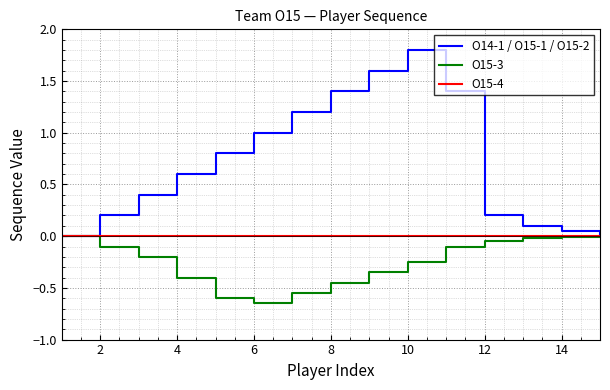

What is the maximum value shown in the chart?

1.8